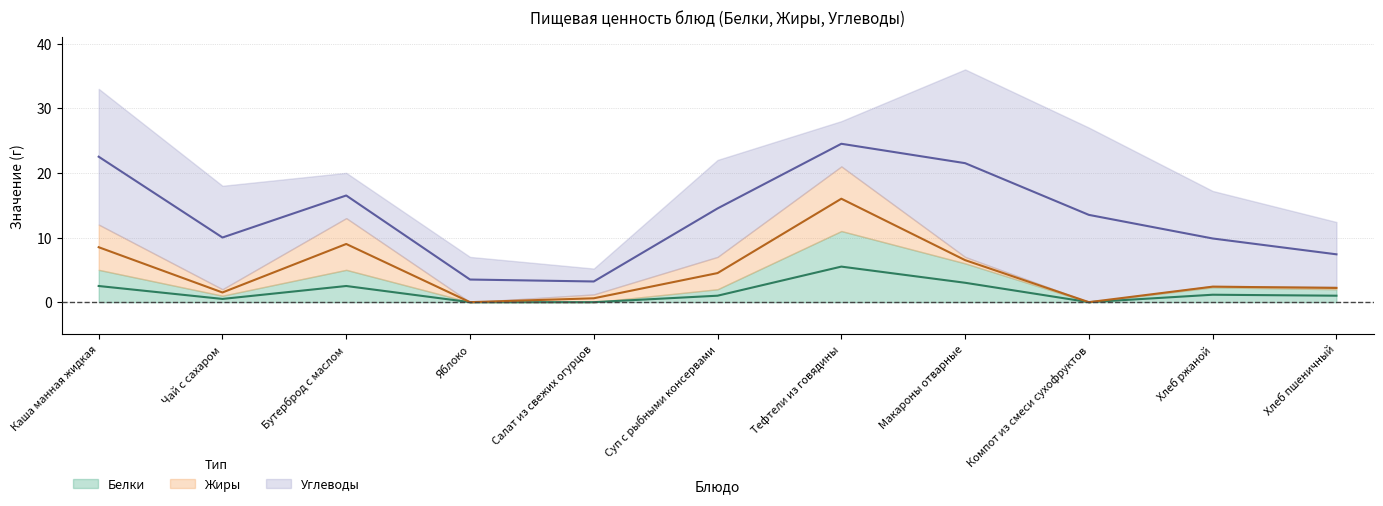

How many distinct data groups are displayed?

3